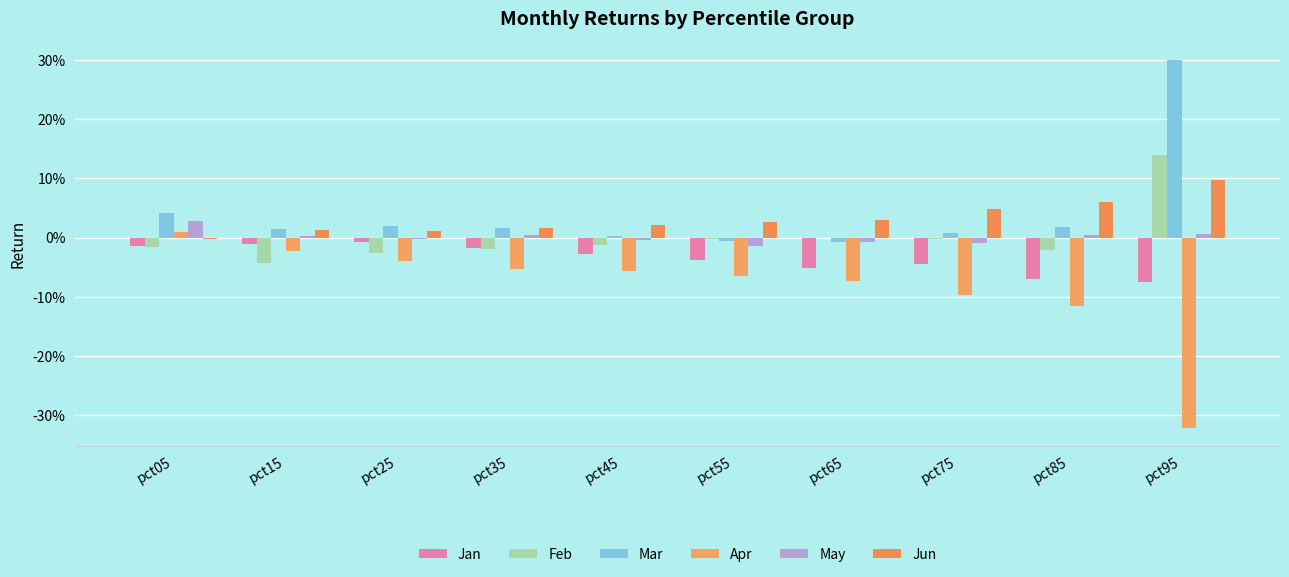

Which label corresponds to the smallest value in the chart?

pct95